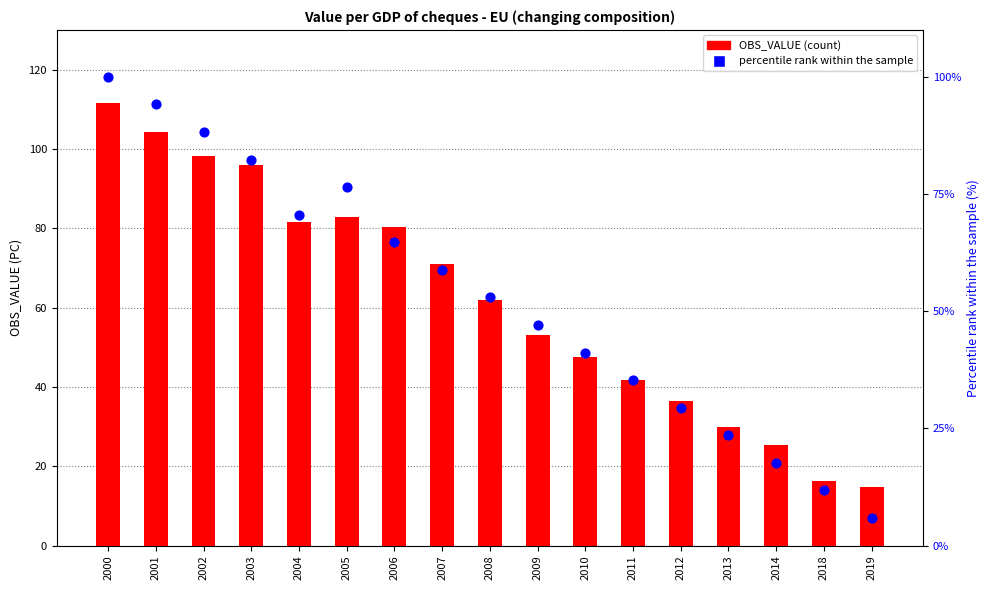

Which series has the largest total across all categories?

OBS_VALUE